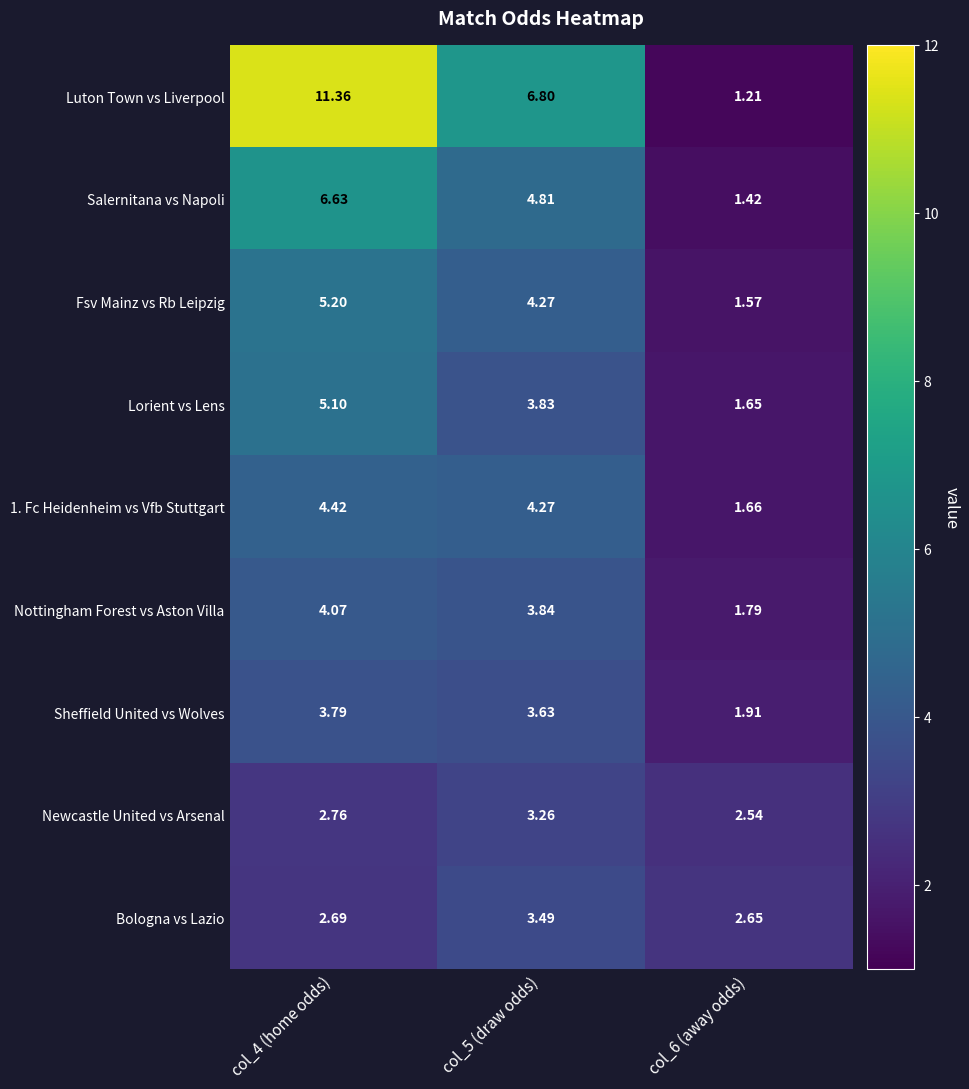

Count the number of categories in the chart.

3